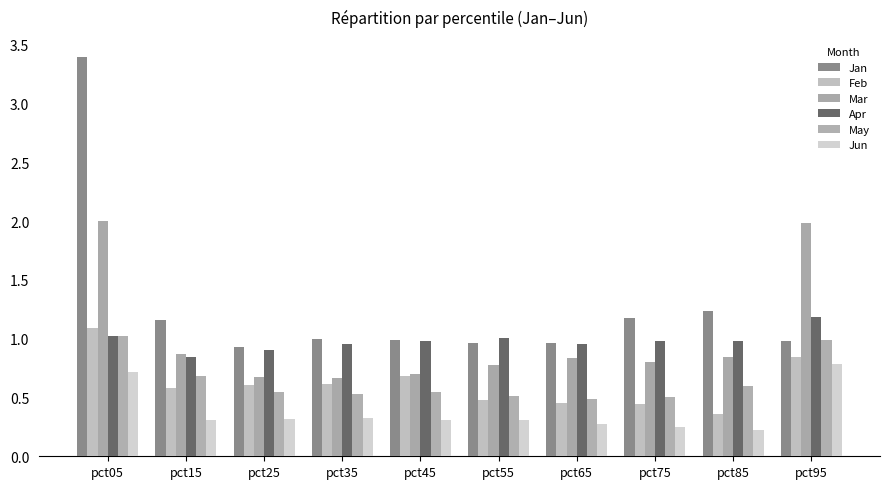

What is the spread (max minus min) of values at pct85?

1.0